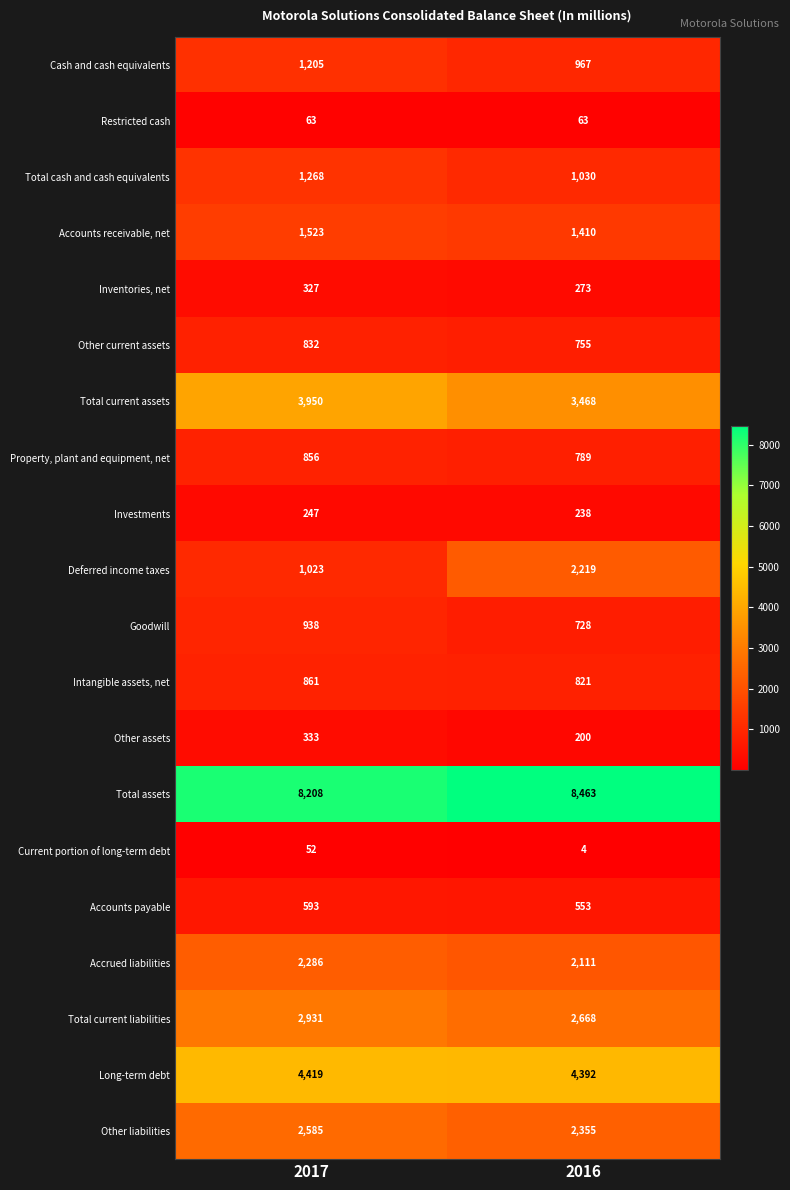

What is the total value across all series at 2016?

33507